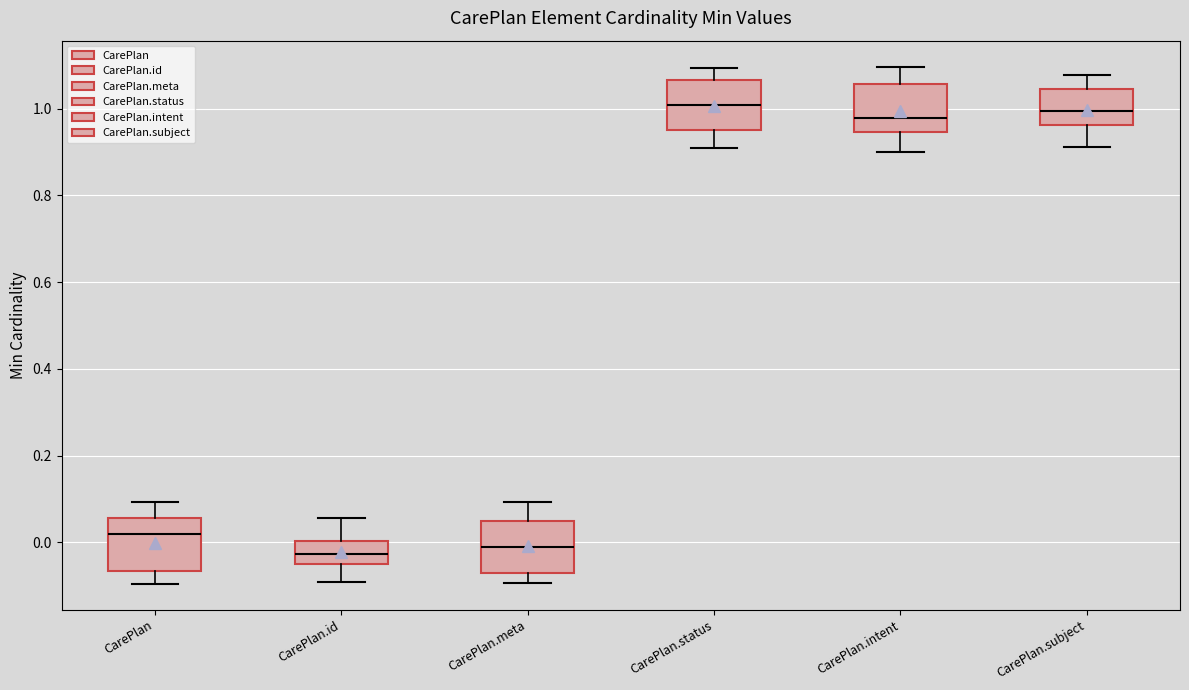

Reading left to right, read every box against the y-axis: the position of its median line, the range the box covers, and the ends of its whiskers. The values are not printed on the chart, so give them approximately, as read against the axis.

CarePlan: median 0.02, box -0.06 to 0.06, whiskers -0.10 to 0.10
CarePlan.id: median -0.02, box -0.06 to 0.00, whiskers -0.10 to 0.06
CarePlan.meta: median -0.02, box -0.08 to 0.04, whiskers -0.10 to 0.10
CarePlan.status: median 1.00, box 0.96 to 1.06, whiskers 0.90 to 1.10
CarePlan.intent: median 0.98, box 0.94 to 1.06, whiskers 0.90 to 1.10
CarePlan.subject: median 1.00, box 0.96 to 1.04, whiskers 0.92 to 1.08